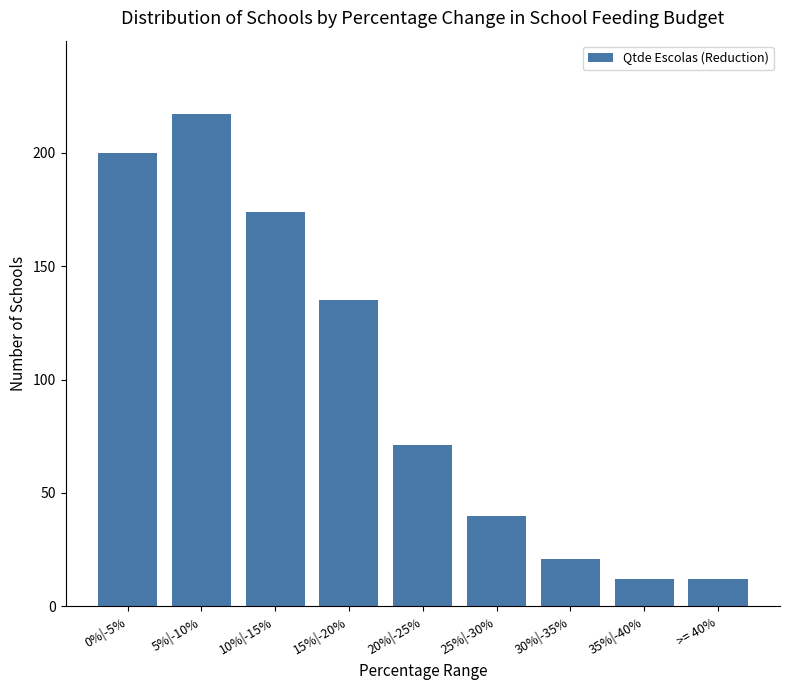

Reading left to right, list all the values displayed in this chart.

200	217	174	135	71	40	21	12	12